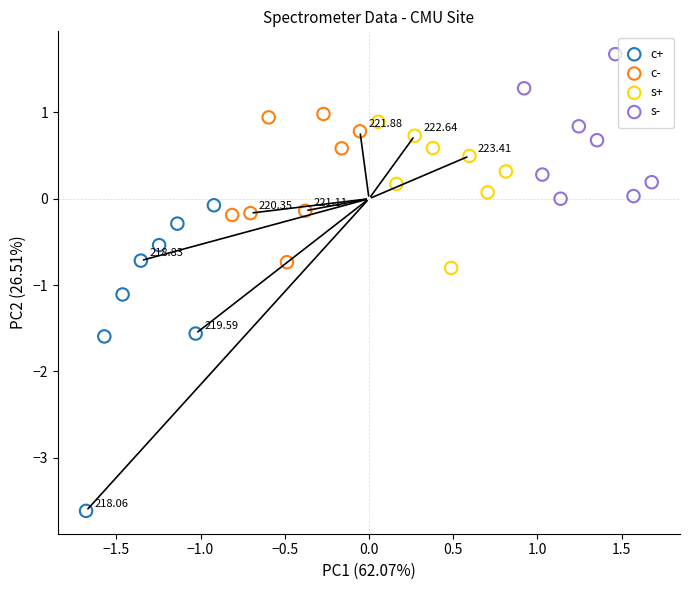

Which series reaches the maximum Y coordinate?

s-